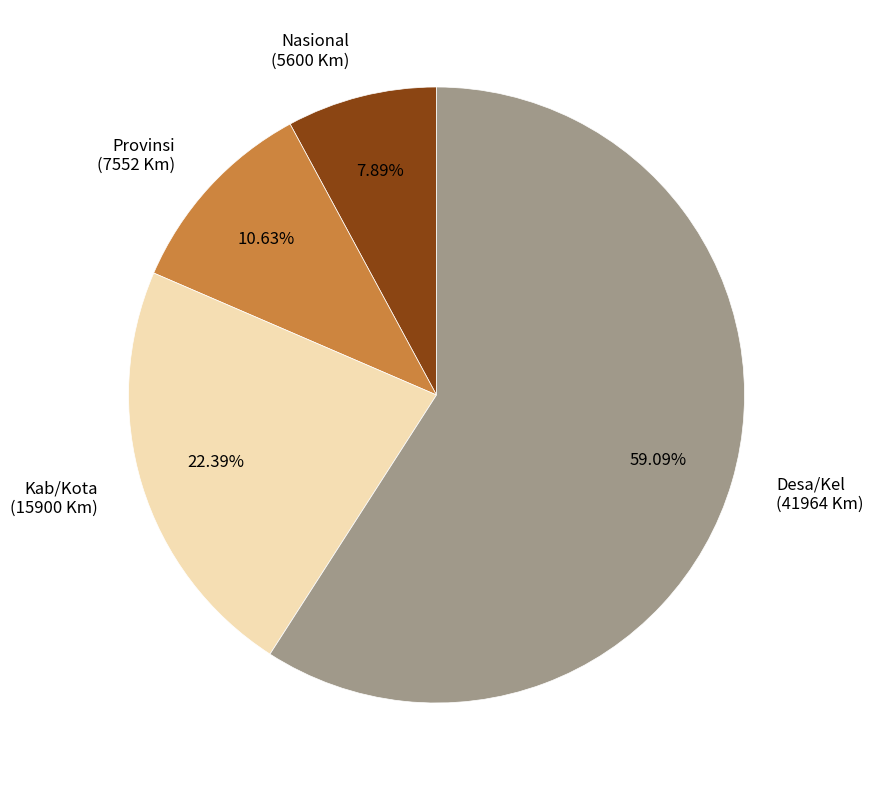

Is there a majority slice in this chart?

Yes